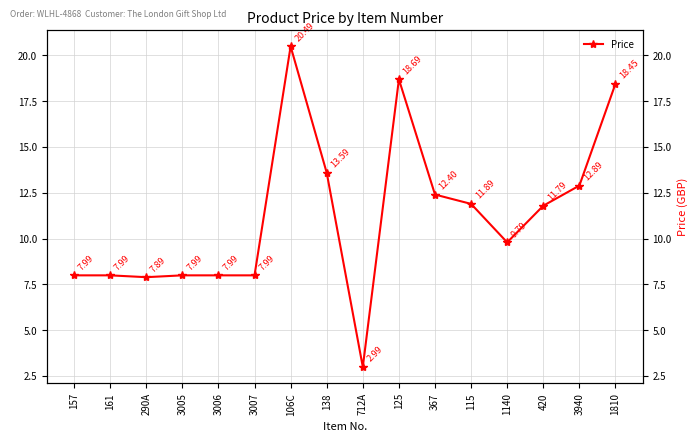

Reading left to right, what are all the values shown in this chart?

157=8.0	161=8.0	290A=7.9	3005=8.0	3006=8.0	3007=8.0	106C=20.5	138=13.6	712A=3.0	125=18.7	367=12.4	115=11.9	1140=9.8	420=11.8	3940=12.9	1810=18.4